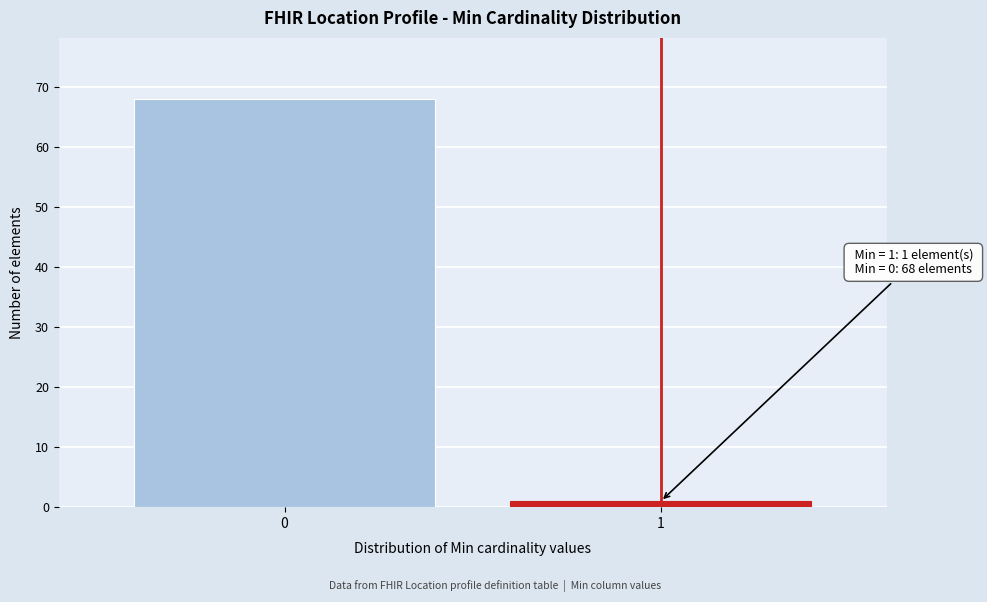

Reading left to right, transcribe all the data shown in this chart.

68	1